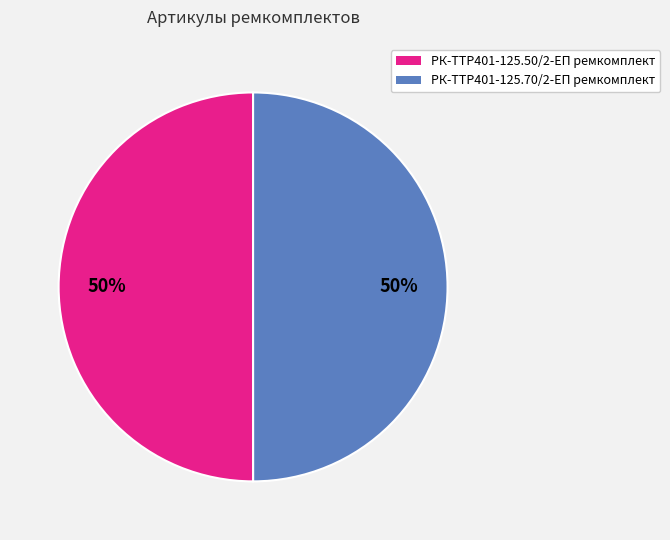

Do РК-TTР401-125.50/2-ЕП ремкомплект and РК-TTР401-125.70/2-ЕП ремкомплект together represent more than half of the pie?

Yes